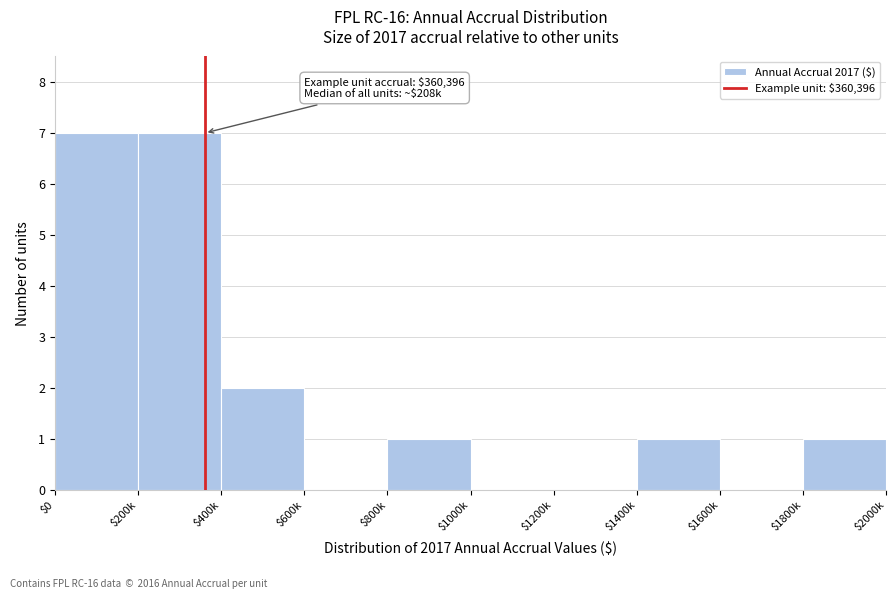

Where is the data nearest to the value 3?

$400k